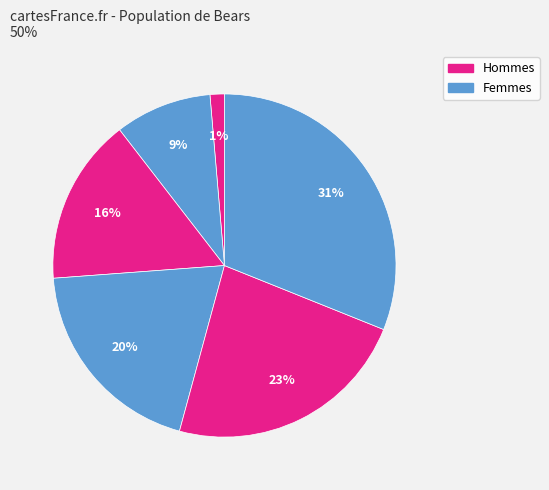

How many segments does this pie chart have?

6